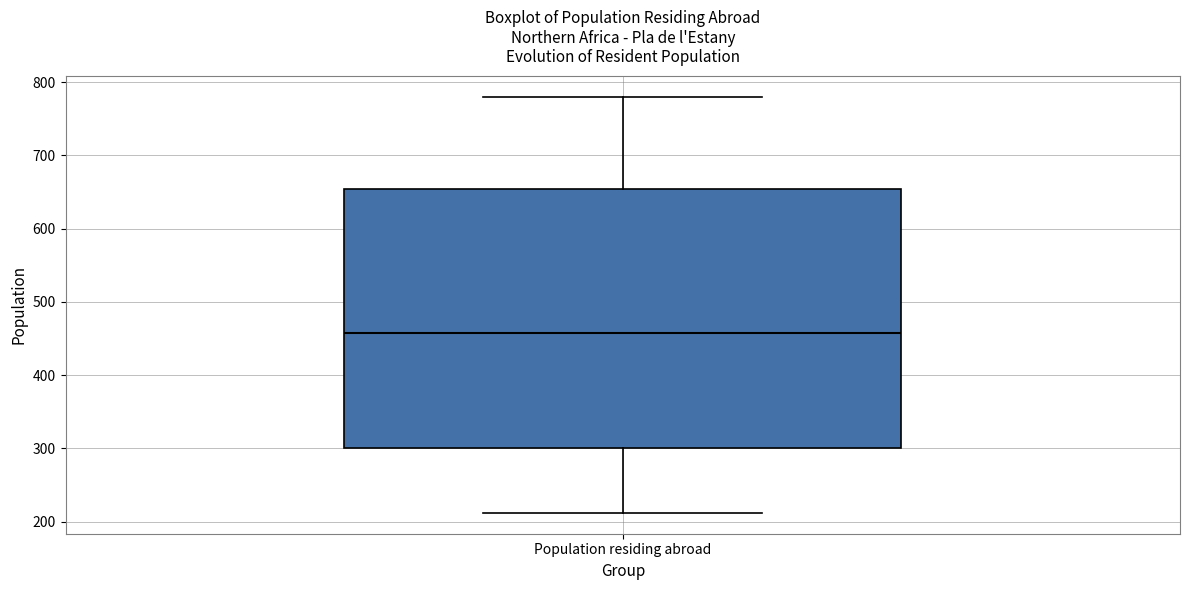

Transcribe this box plot: give where the median line is, the range the box spans, and where the two whiskers end, as read against the y-axis. The values are not printed on the chart, so give them approximately, as read against the axis.

median 460, box 300 to 650, whiskers 210 to 780